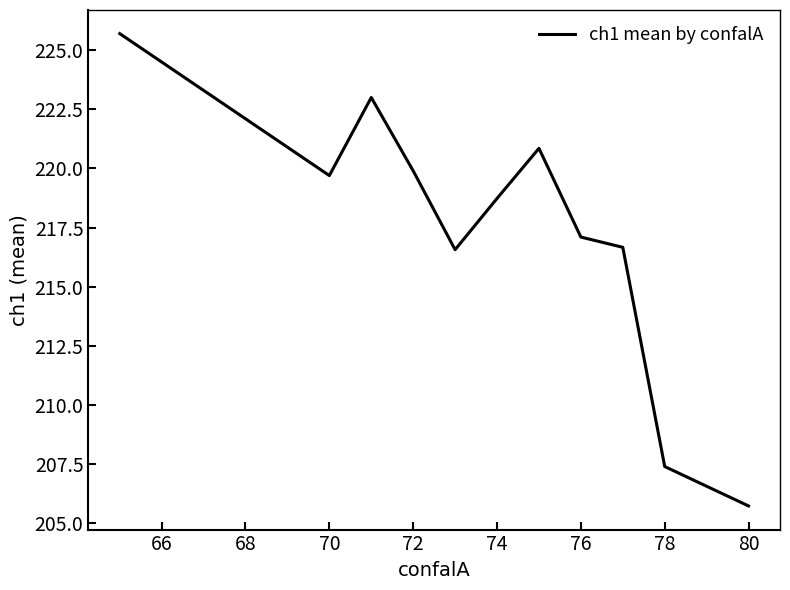

What is the difference between the maximum and minimum values?

20.0